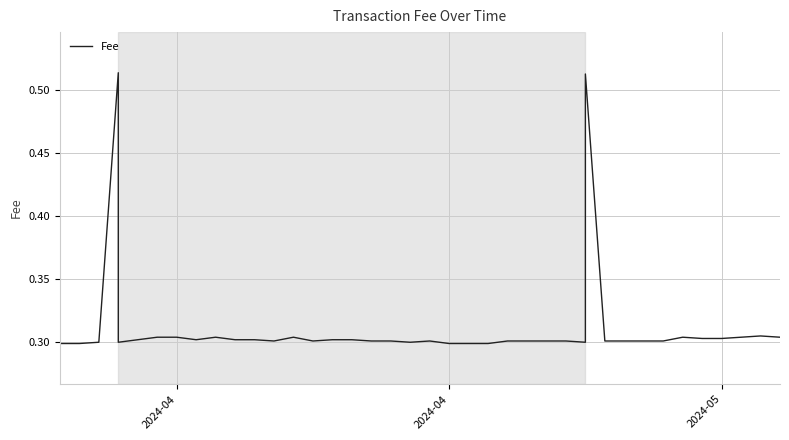

Which label corresponds to the smallest value in the chart?

2024-04